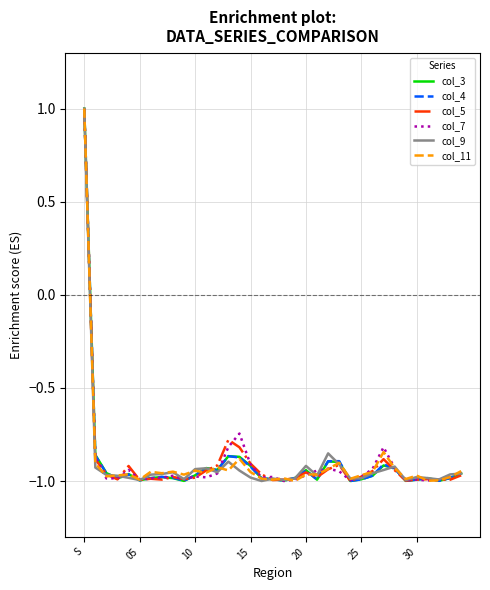

What is the maximum value shown in the chart?

1.0